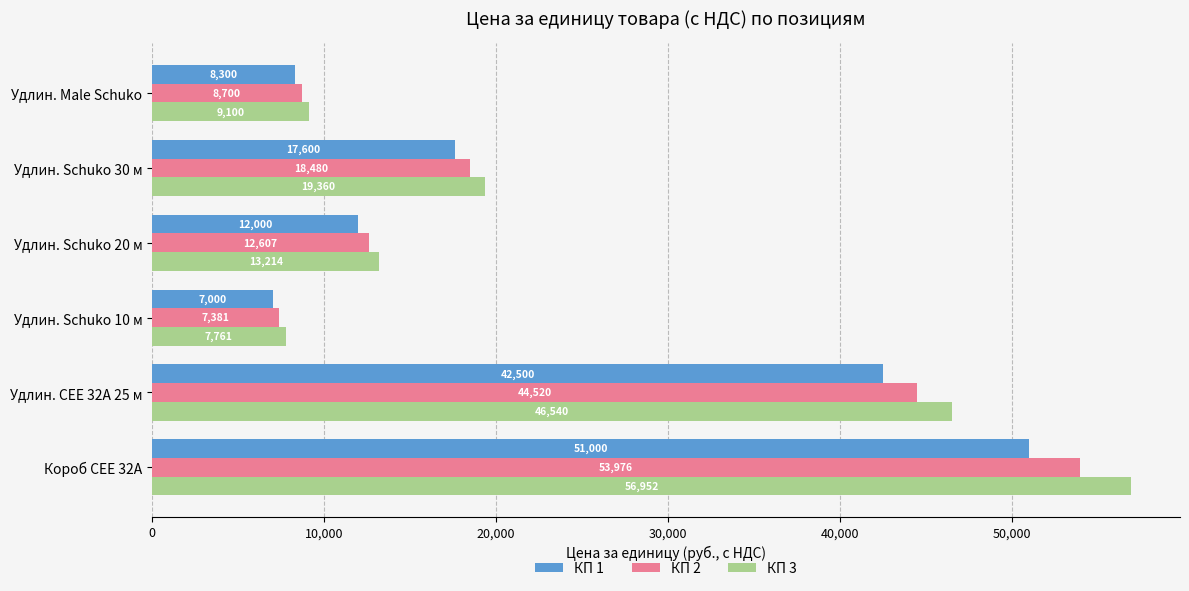

The КП 2 series shows 53976.1 at Короб CEE 32A. True or false?

True